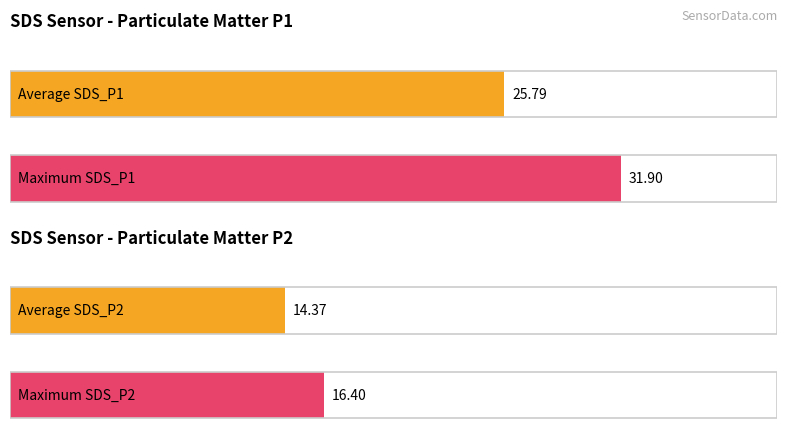

The value of SDS_P1 at 00:46 is 30.7. True or false?

True